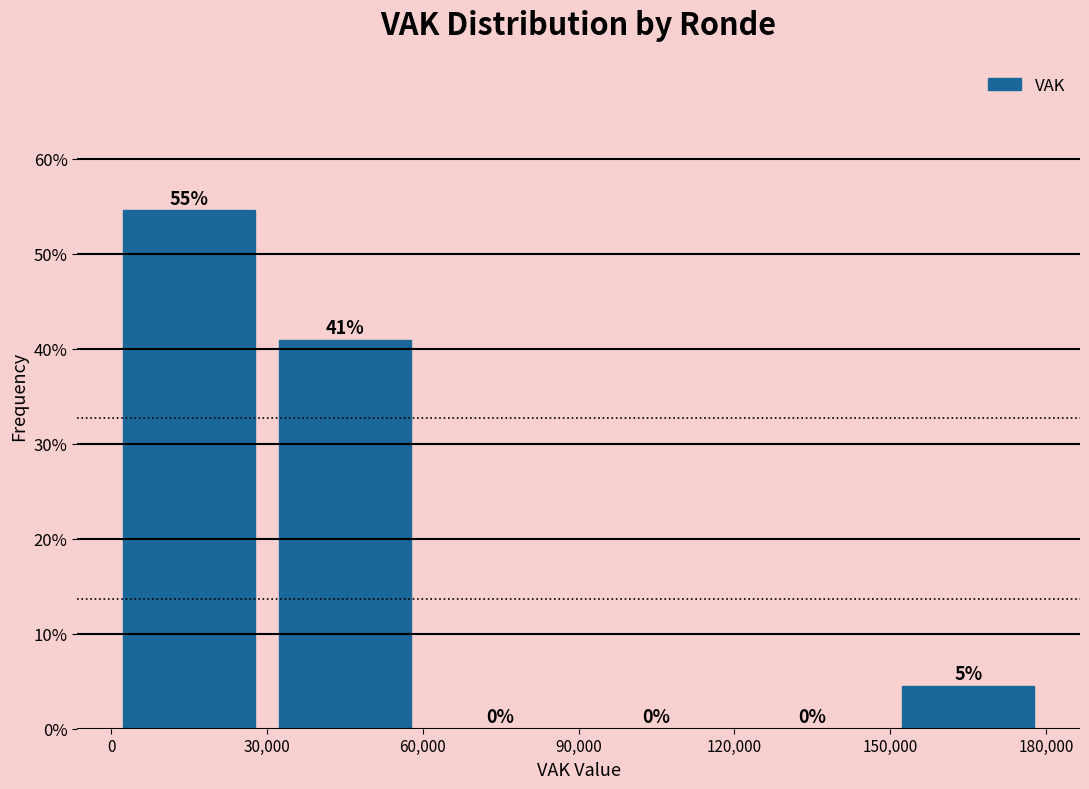

Which range on the x-axis has the tallest bar?

0 to 30,000